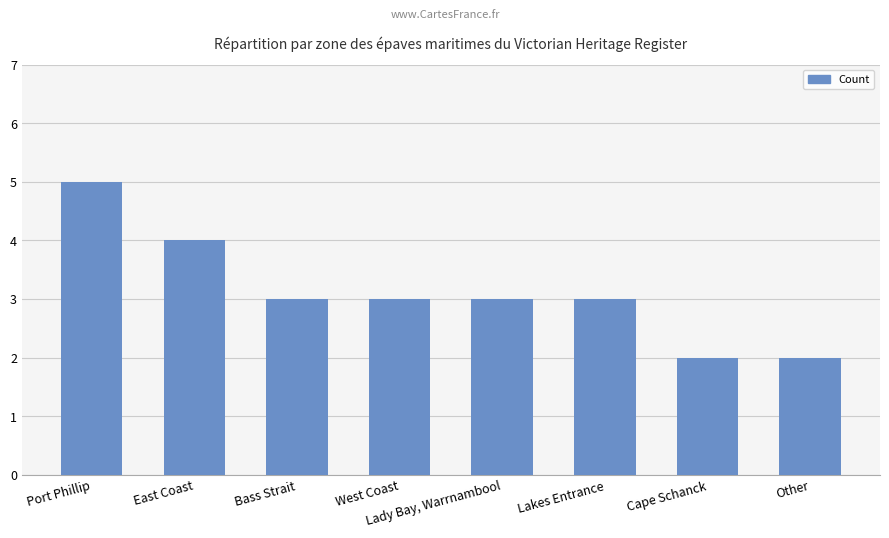

Does the chart contain any negative values?

No